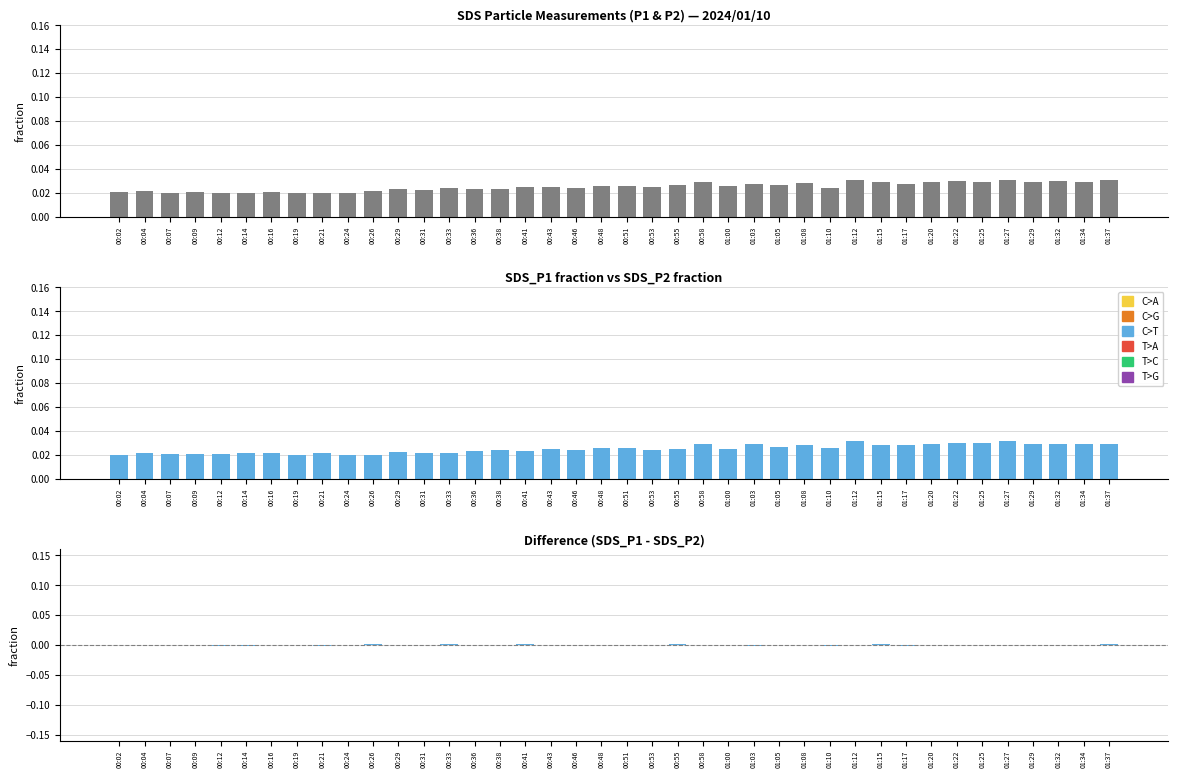

What is the label of the 31st bar from the left?

01:15